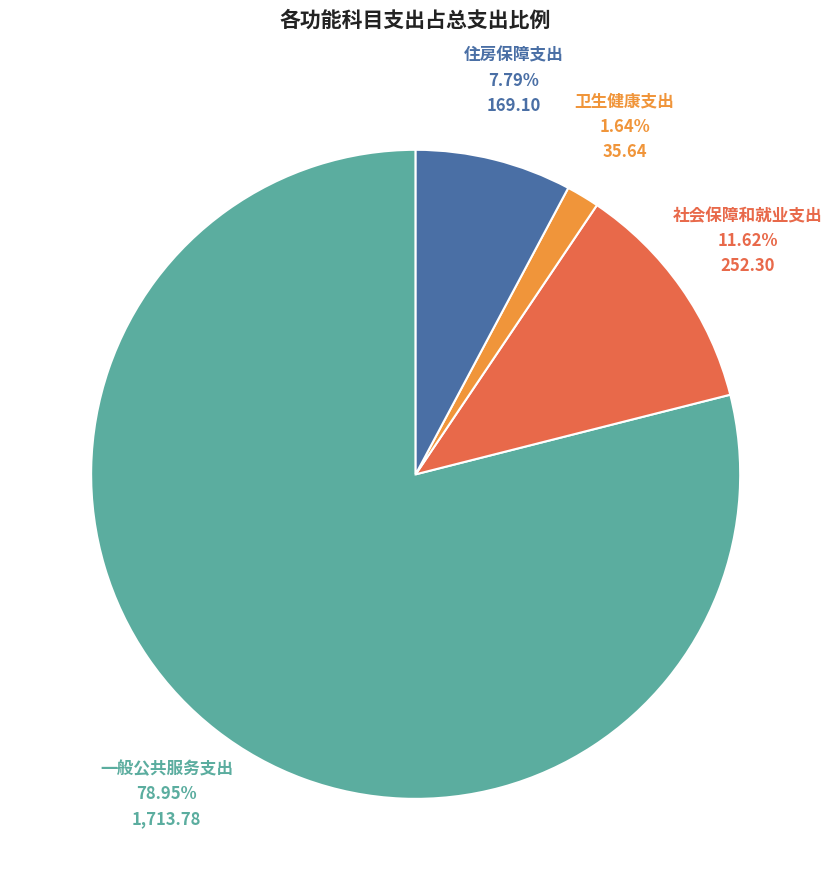

How many slices are in this pie chart?

4